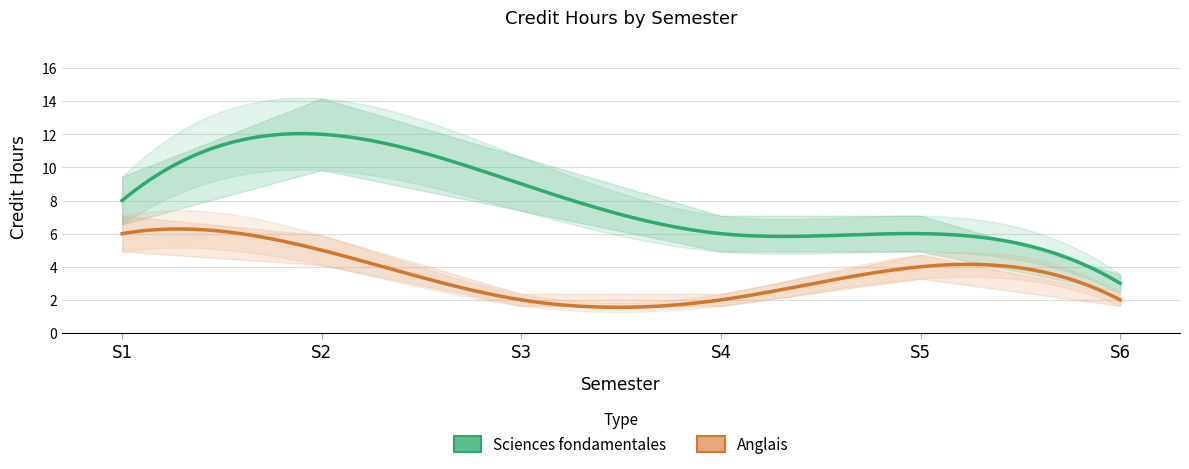

What are all the series names shown in the legend?

Sciences fondamentales, Anglais